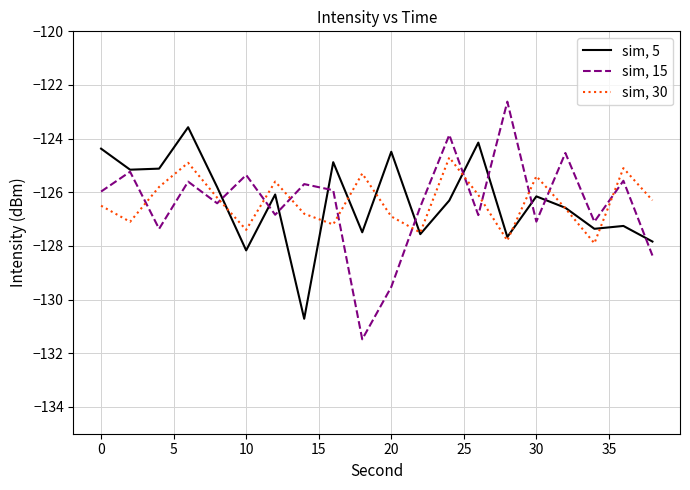

What is the maximum value shown in the chart?

-122.6